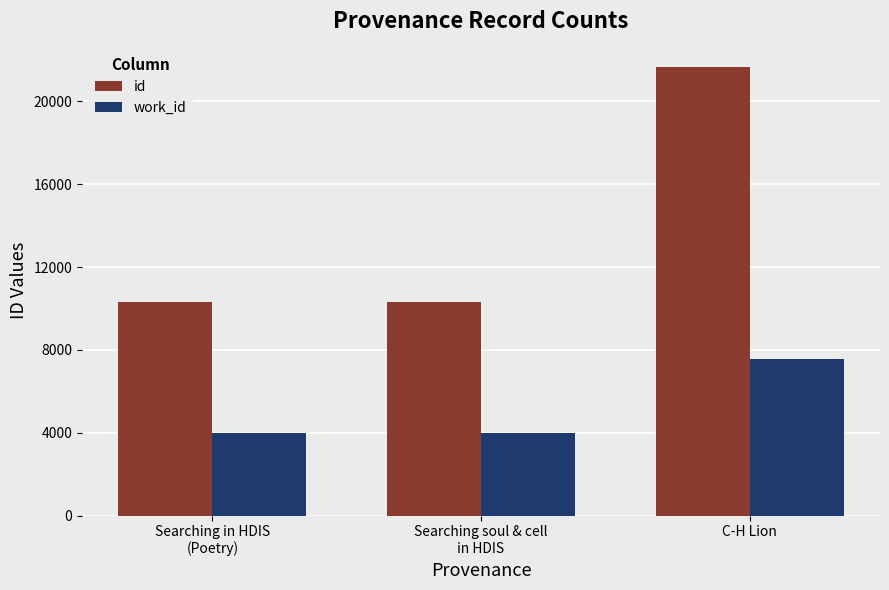

Which series has the largest total across all categories?

id